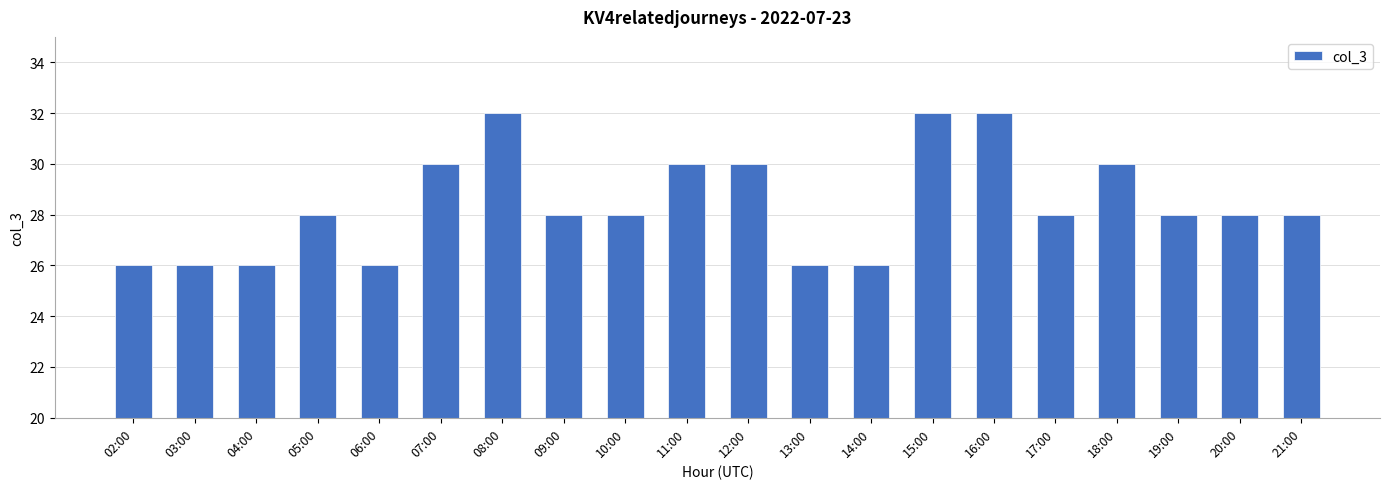

Count the number of data series in this chart.

1